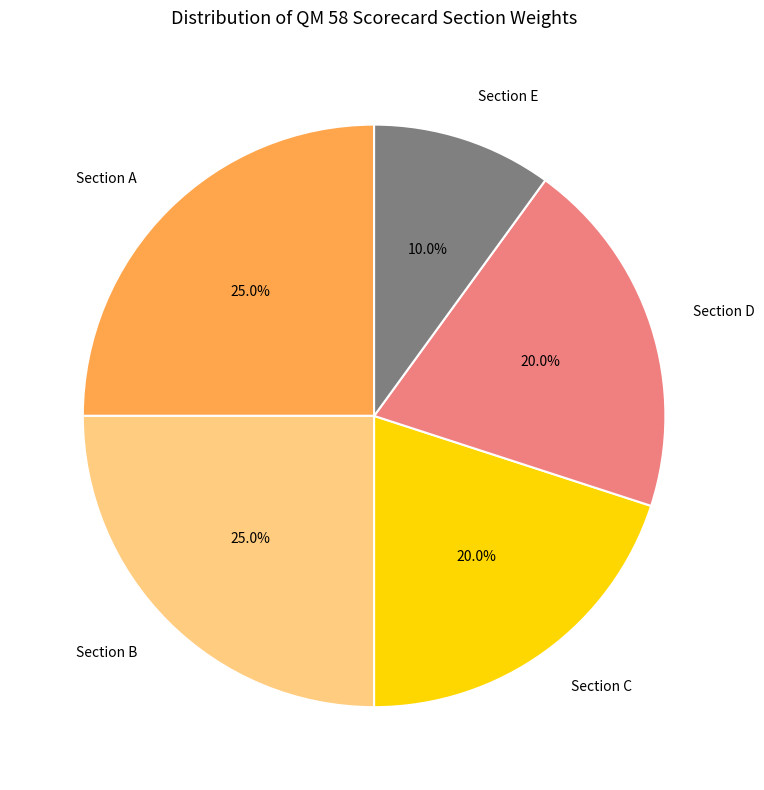

What portion of the pie excludes Section E?

90.0%